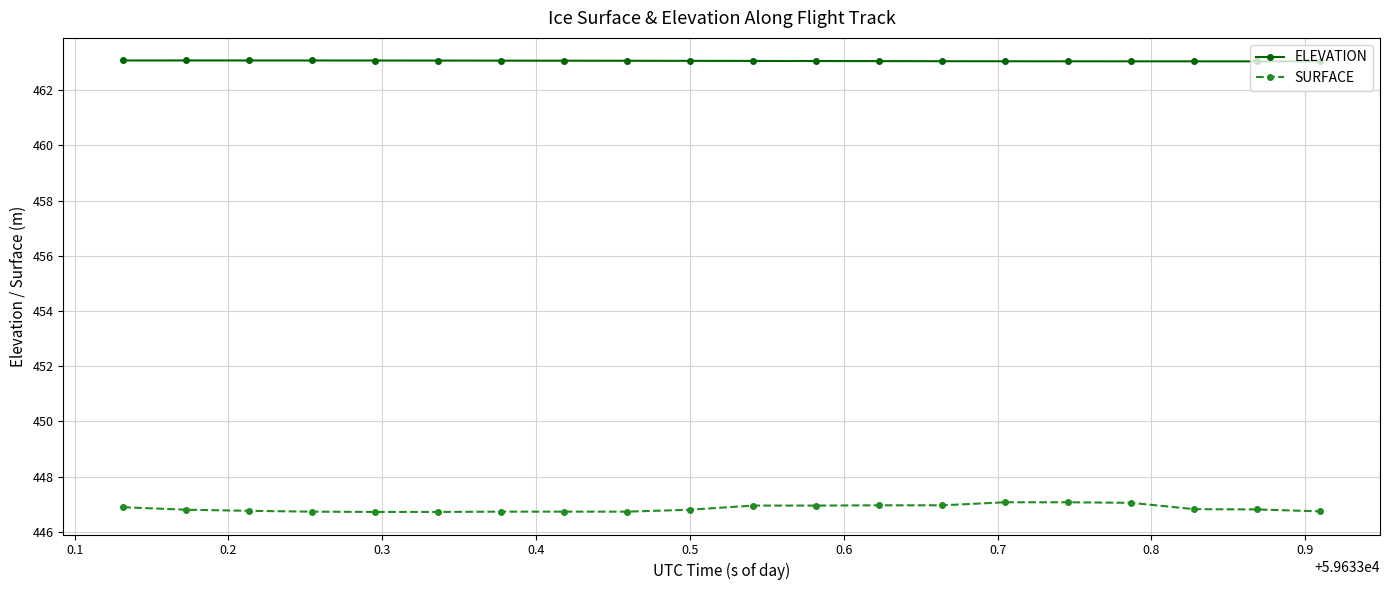

At how many categories does at least one series exceed 461?

20